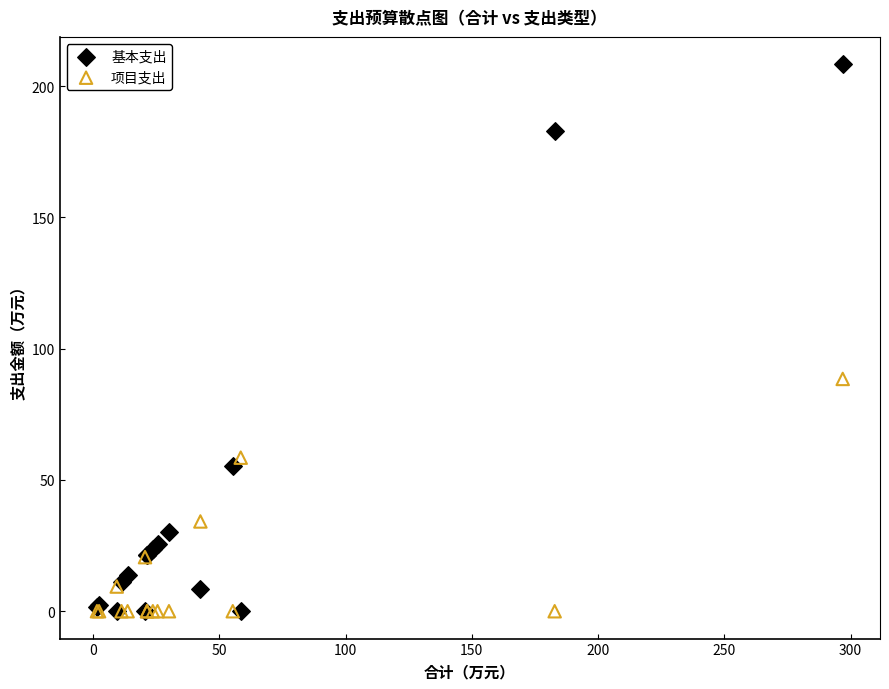

What are all the series names shown in the legend?

基本支出, 项目支出